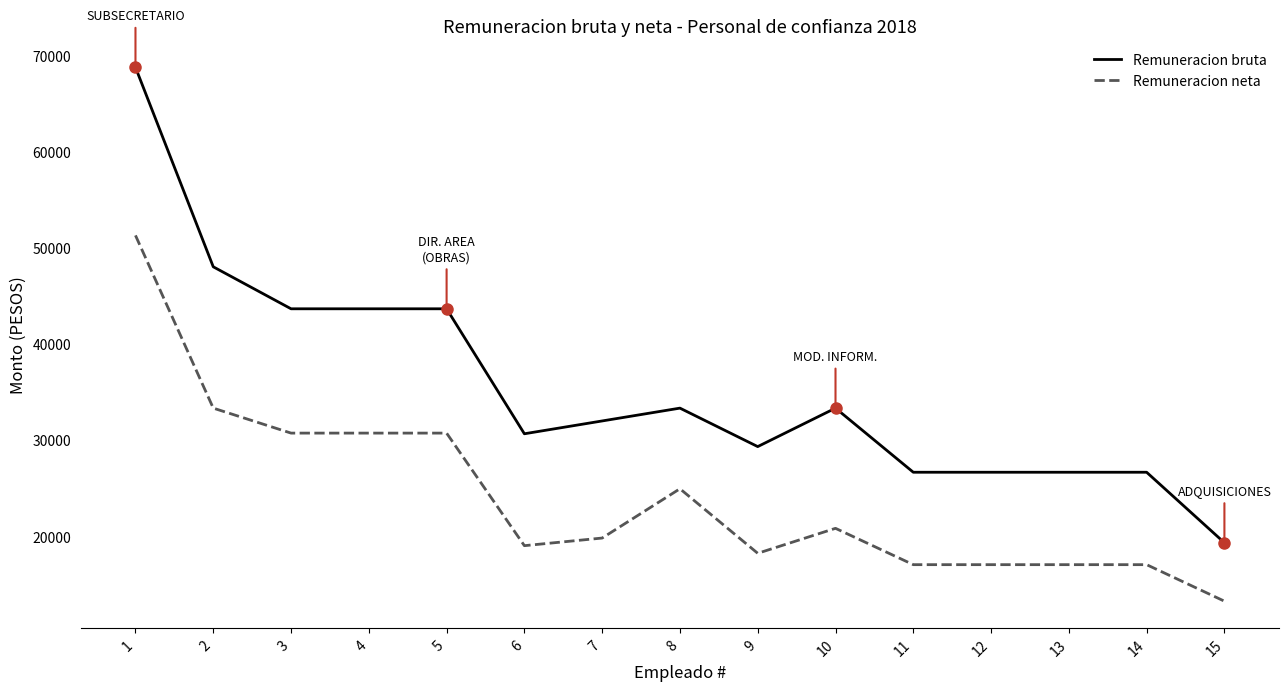

What is the difference between the Remuneracion neta values at 12 and 9?

1181.1